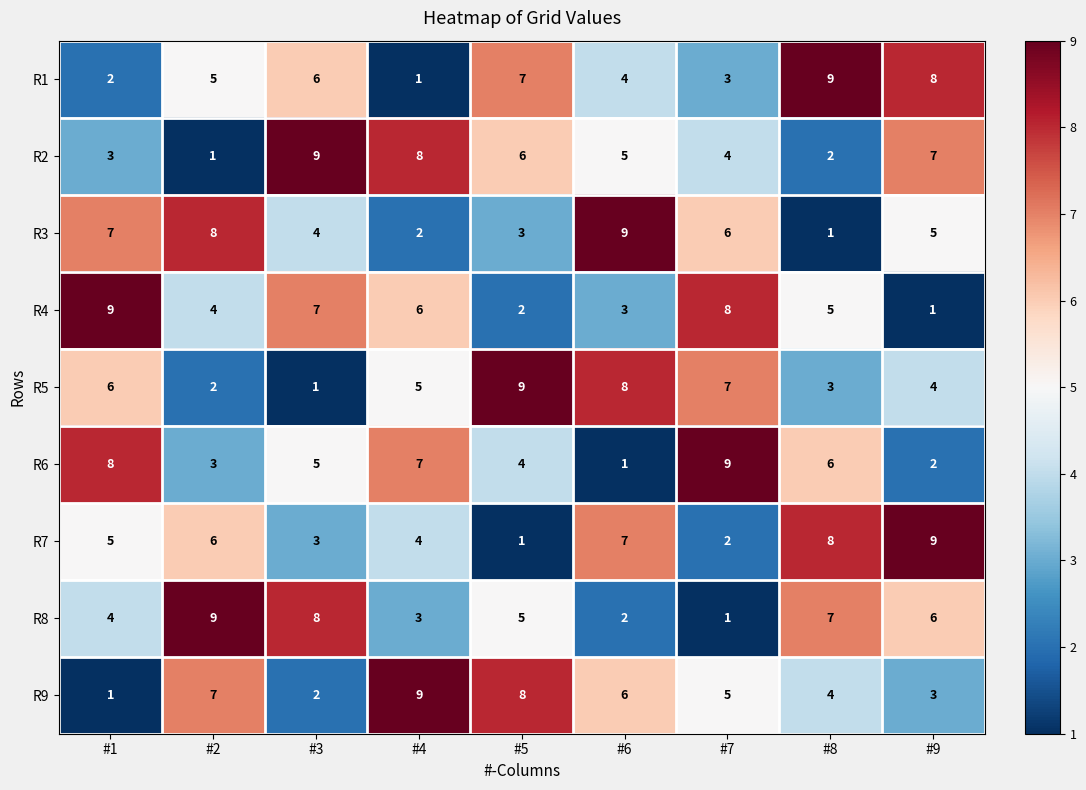

How many series are shown in this chart?

9